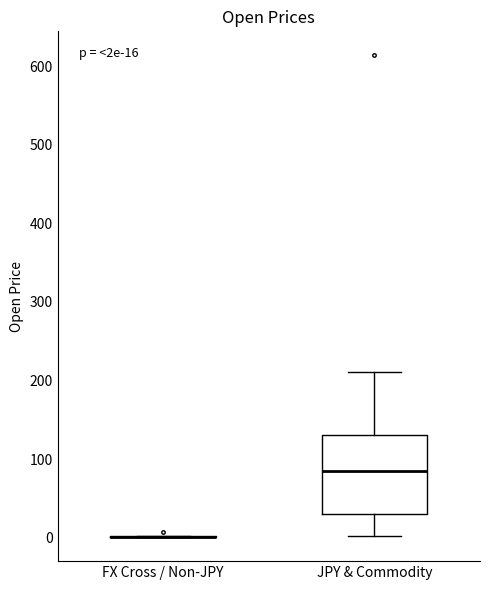

Comparing the boxes themselves (not the whiskers), which one is the tallest?

JPY & Commodity